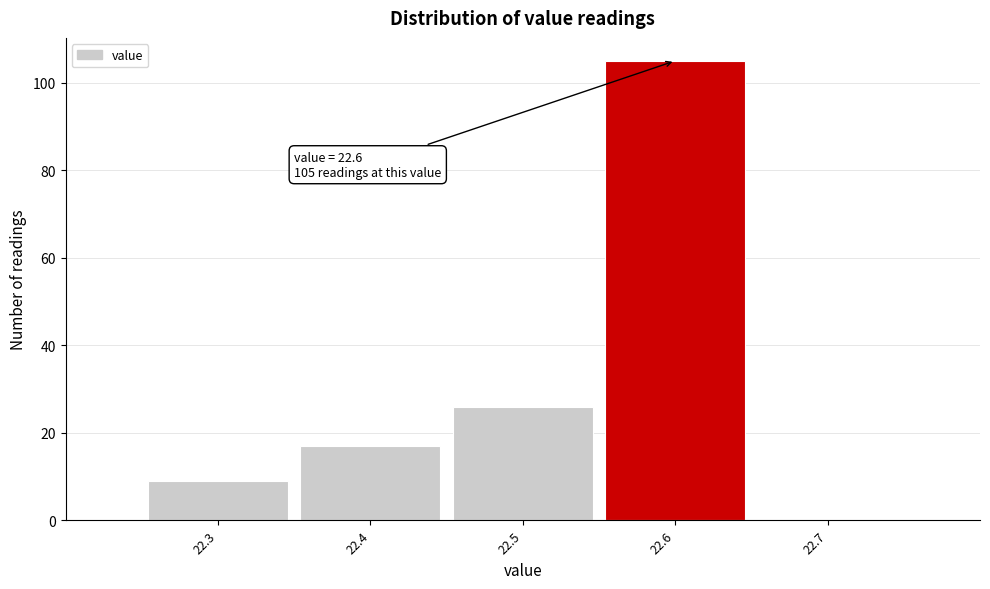

Which range on the x-axis has the tallest bar?

22.55 to 22.65